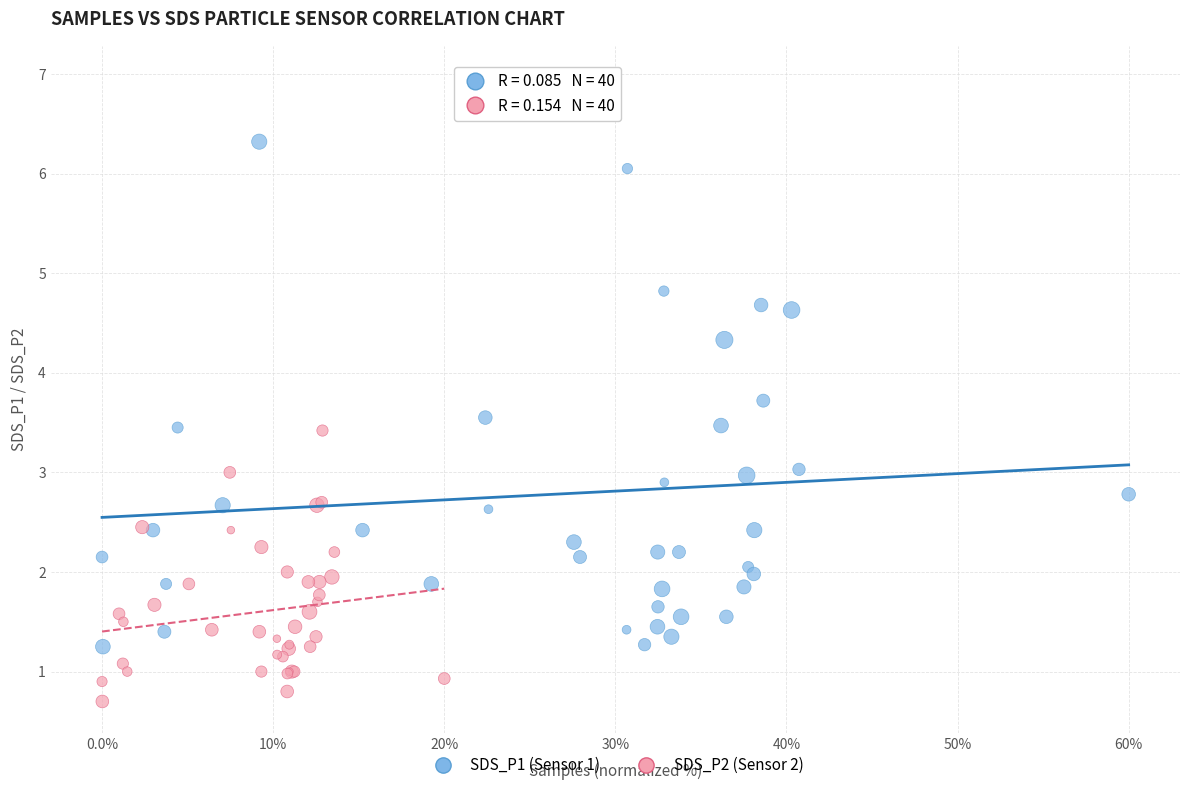

Which series contains the highest Y value?

SDS_P1 (Sensor 1)